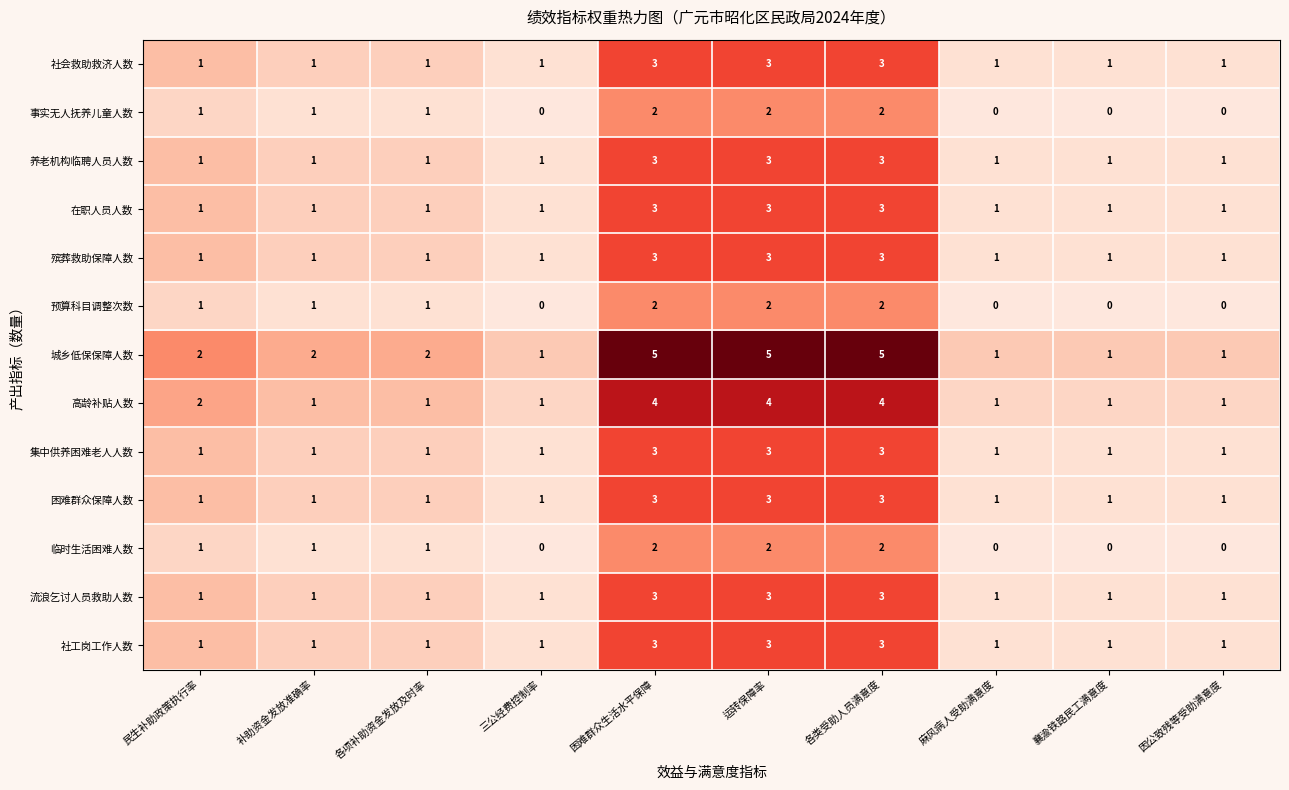

The value of 养老机构临聘人员人数 at 困难群众生活水平保障 is 1. True or false?

False